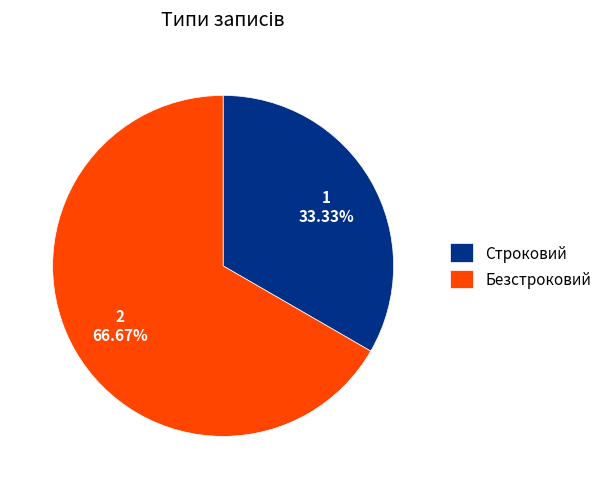

The Строковий slice represents 33% of the pie. True or false?

True